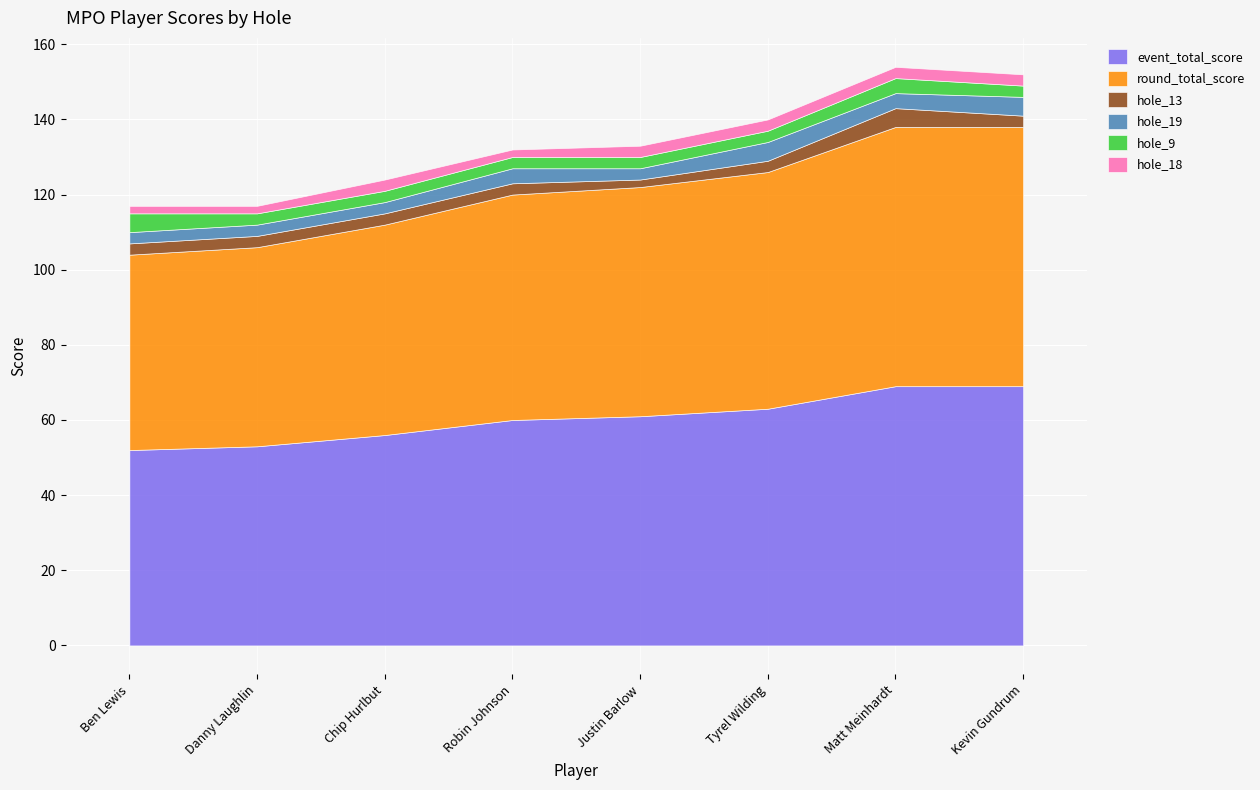

How many values in the hole_13 series exceed 3?

1